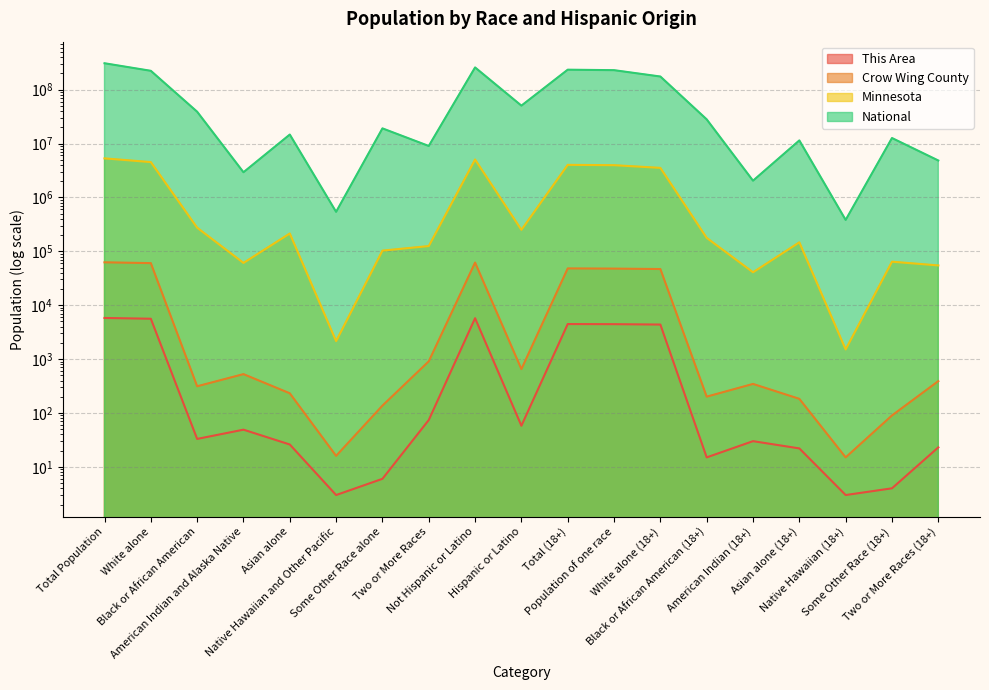

True or false: Minnesota and National cross at least once.

False